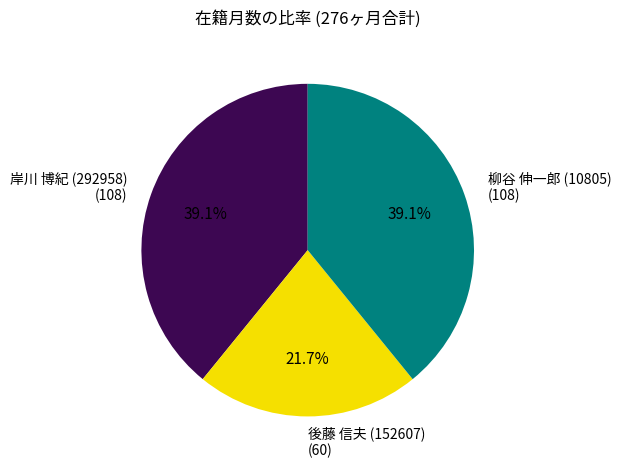

The 後藤 信夫 (152607) slice represents 15% of the pie. True or false?

False